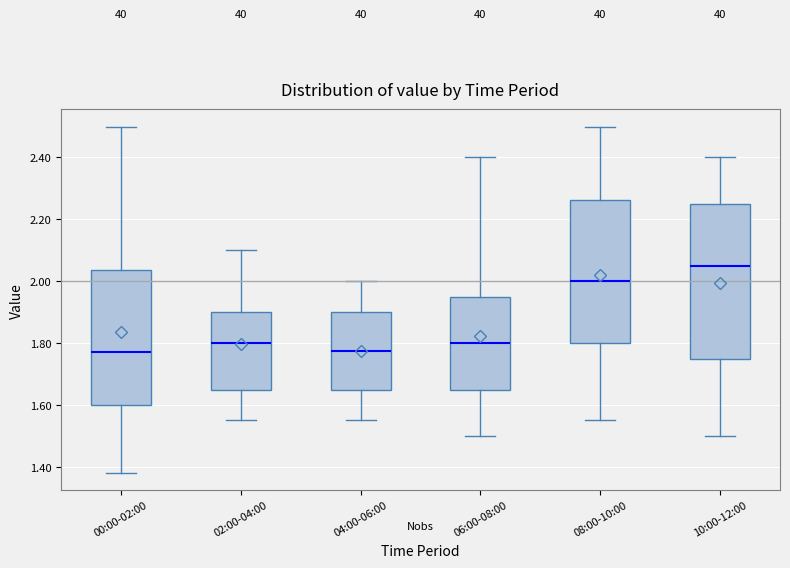

Reading left to right, read every box against the y-axis: the position of its median line, the range the box covers, and the ends of its whiskers. The values are not printed on the chart, so give them approximately, as read against the axis.

00:00-02:00: median 1.78, box 1.60 to 2.04, whiskers 1.38 to 2.50
02:00-04:00: median 1.80, box 1.66 to 1.90, whiskers 1.56 to 2.10
04:00-06:00: median 1.78, box 1.66 to 1.90, whiskers 1.56 to 2.00
06:00-08:00: median 1.80, box 1.66 to 1.96, whiskers 1.50 to 2.40
08:00-10:00: median 2.00, box 1.80 to 2.26, whiskers 1.56 to 2.50
10:00-12:00: median 2.06, box 1.76 to 2.26, whiskers 1.50 to 2.40